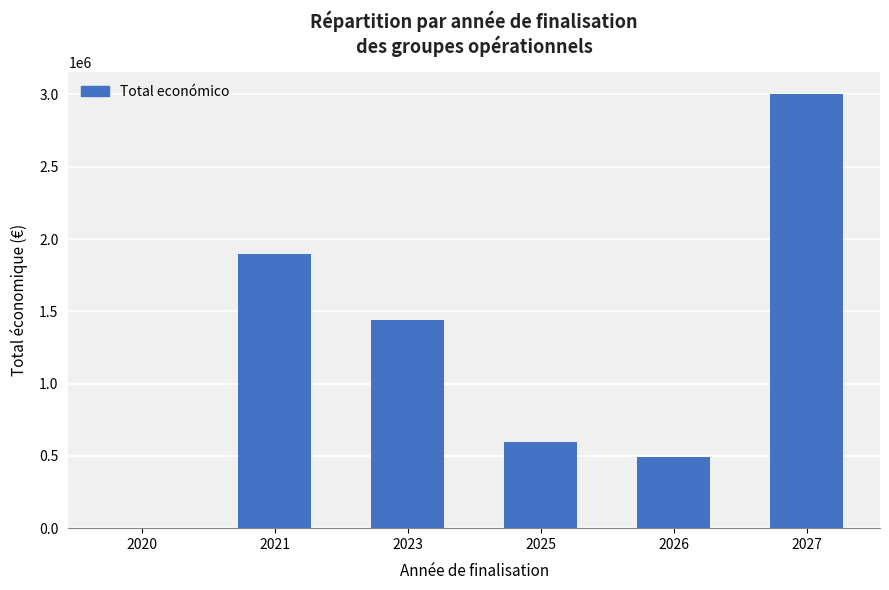

What is the ratio of the value at 2023 to the value at 2025?

2.4